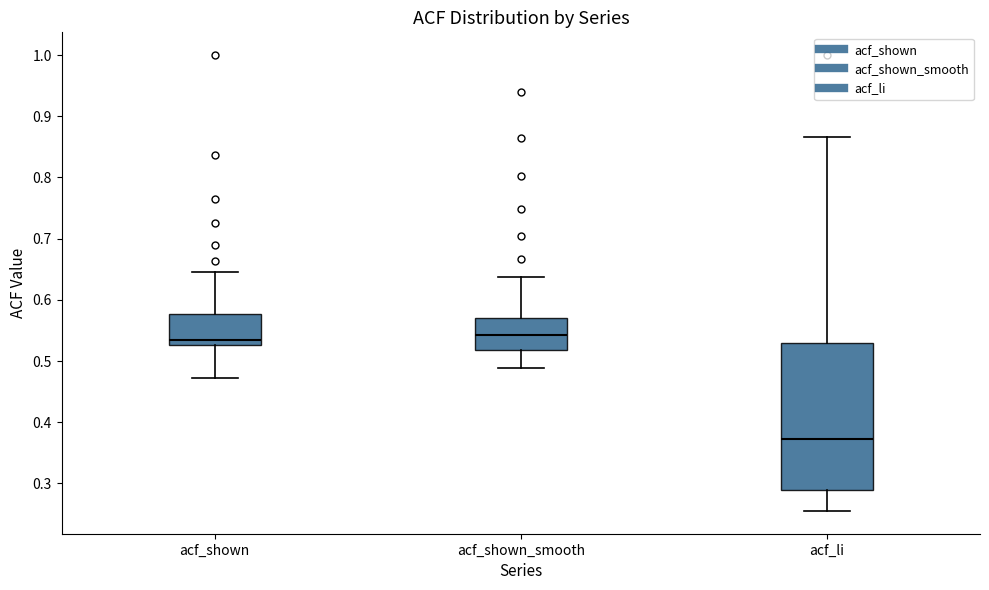

Reading left to right, transcribe this box plot: for each box, give where its median line is, the range the box spans, and where its two whiskers end, as read against the y-axis. The values are not printed on the chart, so give them approximately, as read against the axis.

acf_shown: median 0.54, box 0.53 to 0.58, whiskers 0.47 to 0.65
acf_shown_smooth: median 0.54, box 0.52 to 0.57, whiskers 0.49 to 0.64
acf_li: median 0.37, box 0.29 to 0.53, whiskers 0.26 to 0.87